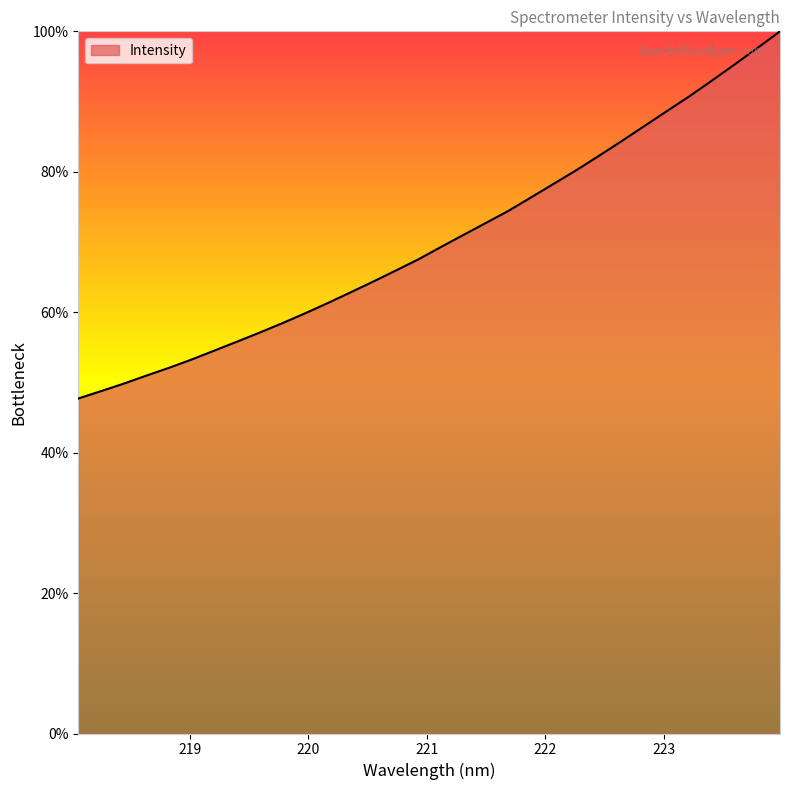

What is the minimum value shown in the chart?

47.7